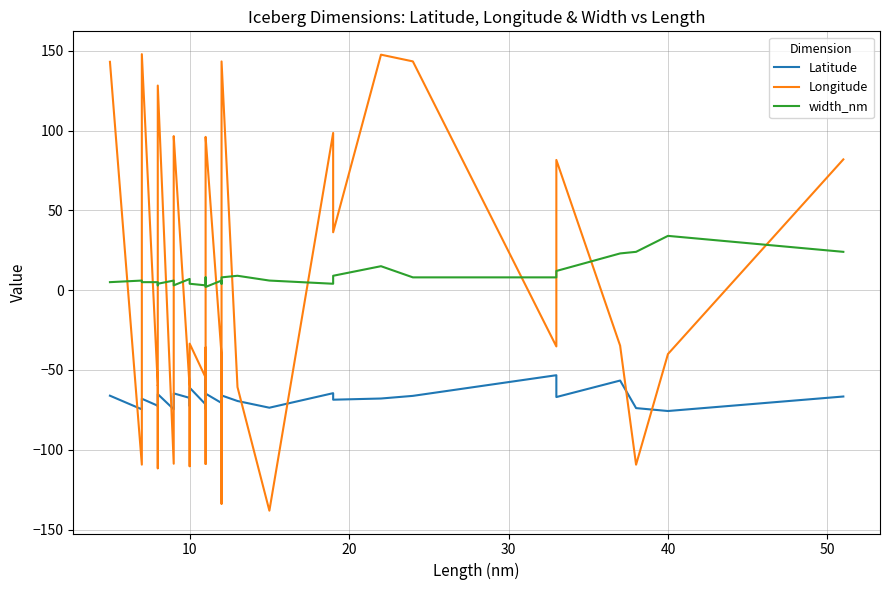

Reading left to right, list all the values displayed in this chart.

Latitude: -66.1	-74.7	-68.0	-72.4	-72.6	-72.7	-65.6	-65.2	-74.7	-64.8	-64.7	-67.5	-72.6	-61.1	-71.6	-55.5	-74.5	-65.0	-64.8	-70.7	-72.8	-73.8	-66.0	-69.5	-73.7	-64.6	-68.7	-67.9	-66.2	-53.3	-67.0	-56.6	-73.9	-75.7	-66.7
Longitude: 143.1	-109.3	147.9	-59.7	-59.6	-111.6	52.4	128.2	-108.8	96.3	96.5	-61.1	-110.3	-33.5	-54.7	-36.0	-108.9	95.9	96.0	-40.7	-126.6	-133.8	143.3	-60.8	-138.2	98.5	36.3	147.5	143.3	-35.3	81.6	-34.8	-109.4	-40.0	81.9
width_nm: 5.0	6.0	5.0	5.0	3.0	3.0	4.0	4.0	6.0	3.0	3.0	7.0	4.0	4.0	3.0	5.0	5.0	8.0	2.0	6.0	4.0	5.0	8.0	9.0	6.0	4.0	9.0	15.0	8.0	8.0	12.0	23.0	24.0	34.0	24.0